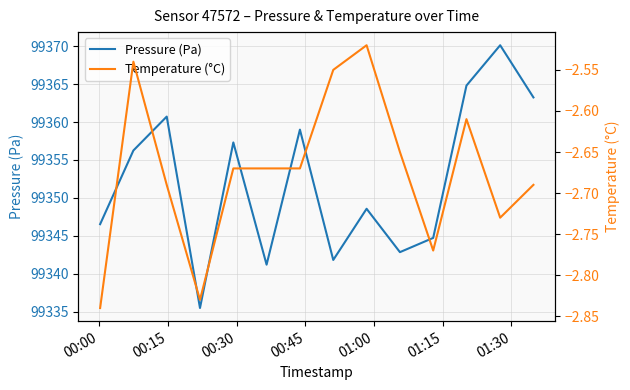

How many categories are shown in the chart?

14